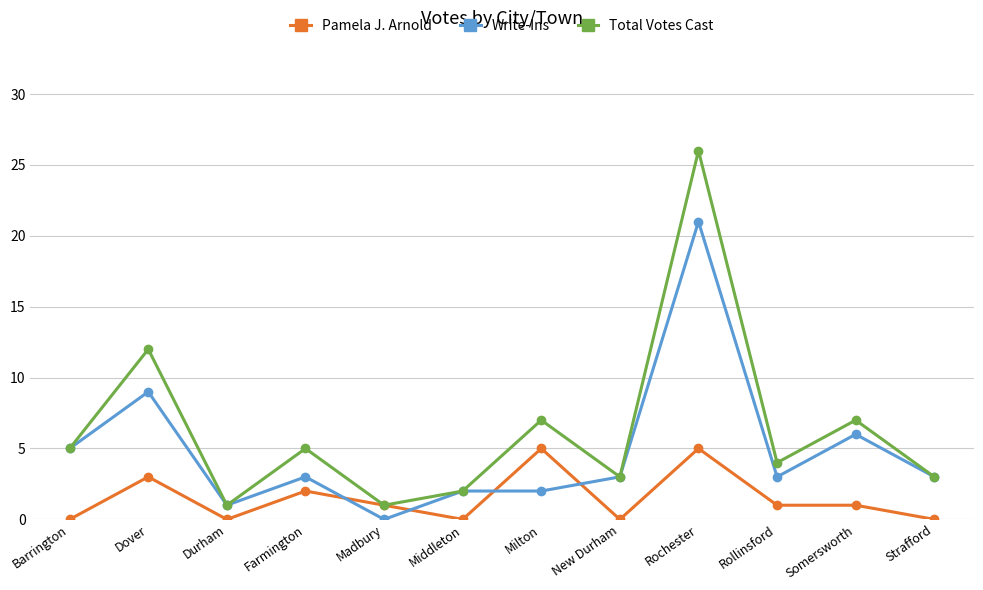

Does the chart have visible grid lines?

Yes